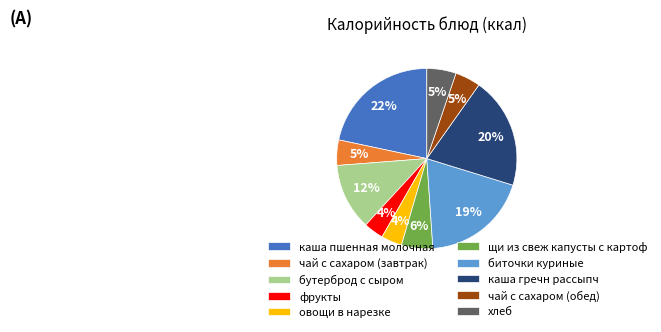

Which slice is the largest?

каша пшенная молочная